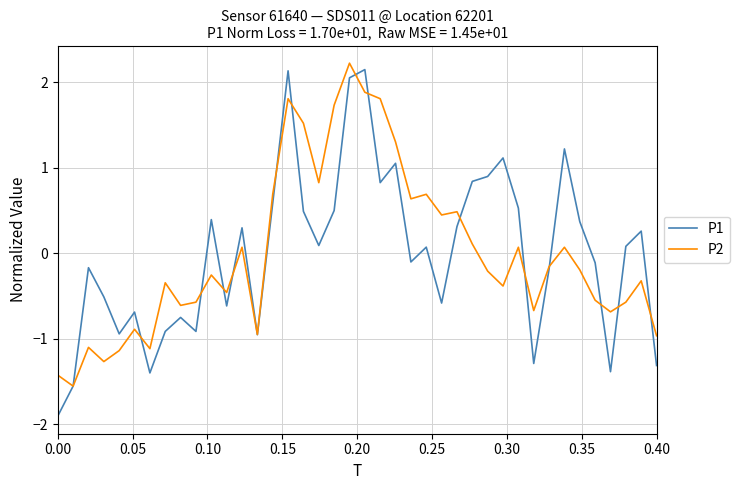

Which series has the largest range (max minus min)?

P1